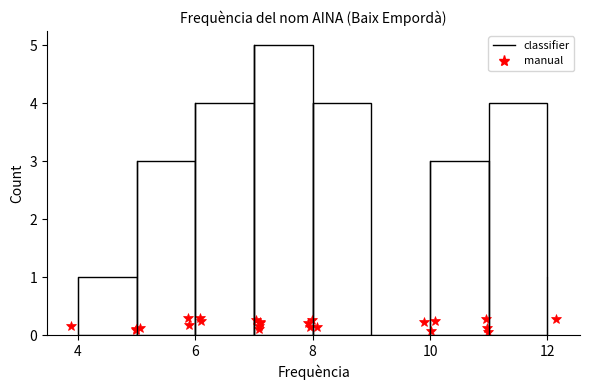

Reading left to right, transcribe this chart: for each bar, give the range it covers on the x-axis and its height. The values are not printed on the chart, so give them approximately, as read against the axis.

4 to 5: 1
5 to 6: 3
6 to 7: 4
7 to 8: 5
8 to 9: 4
9 to 10: 0
10 to 11: 3
11 to 12: 4